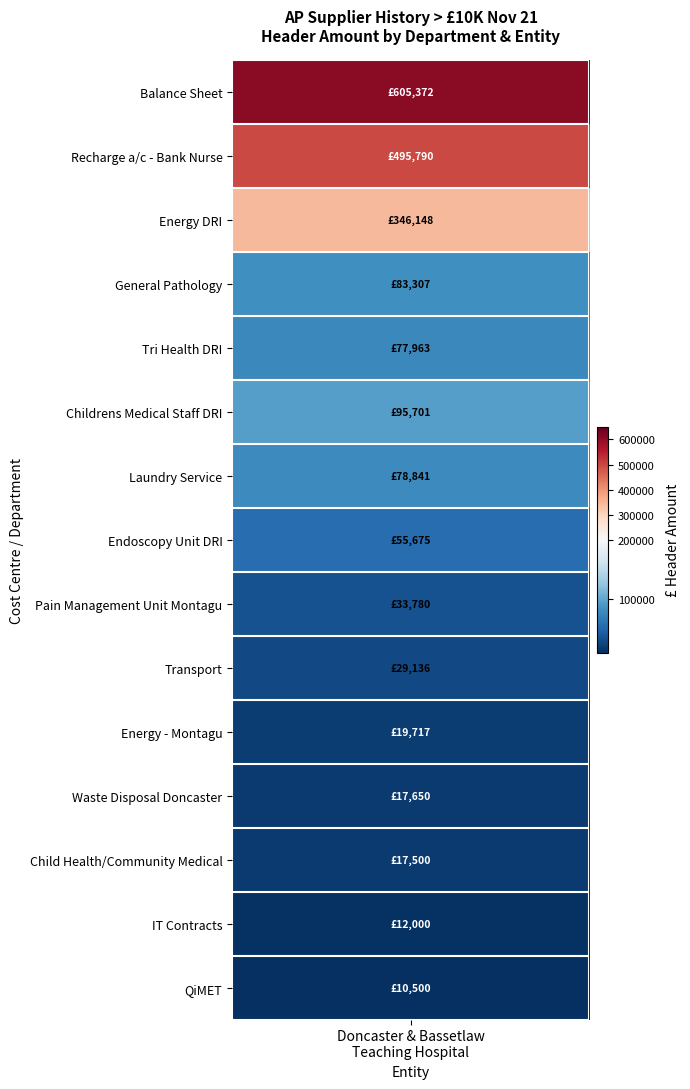

Rank the categories by value from lowest to highest.

QiMET, IT Contracts, Child Health/ Community Medical Staff, Waste Disposal Doncaster, Energy - Montagu, Transport, Pain Management Unit Montagu, Endoscopy Unit DRI, Tri Health DRI, Laundry Service, General Pathology, Childrens Medical Staff DRI, Energy DRI, Recharge a/c - Bank Nurse, Balance Sheet